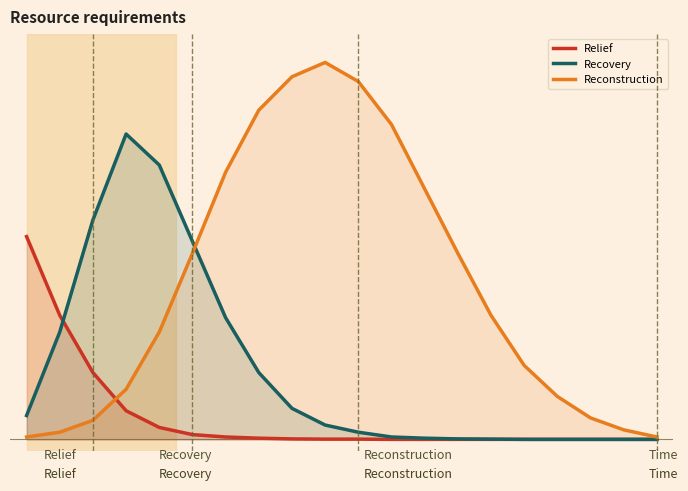

At which label is Relief closest to 4?

1